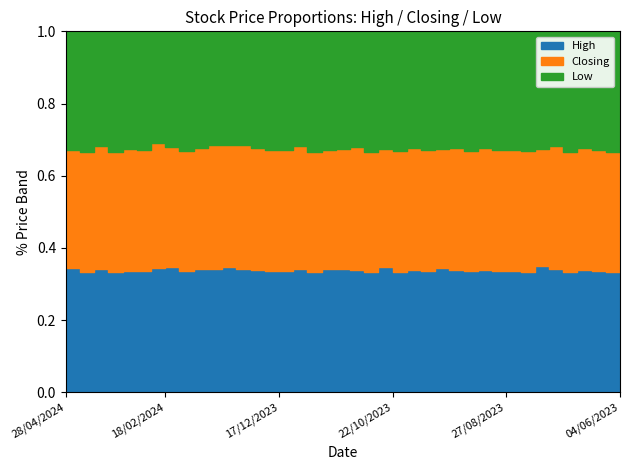

Which category has the highest value in the Closing series?

04/02/2024